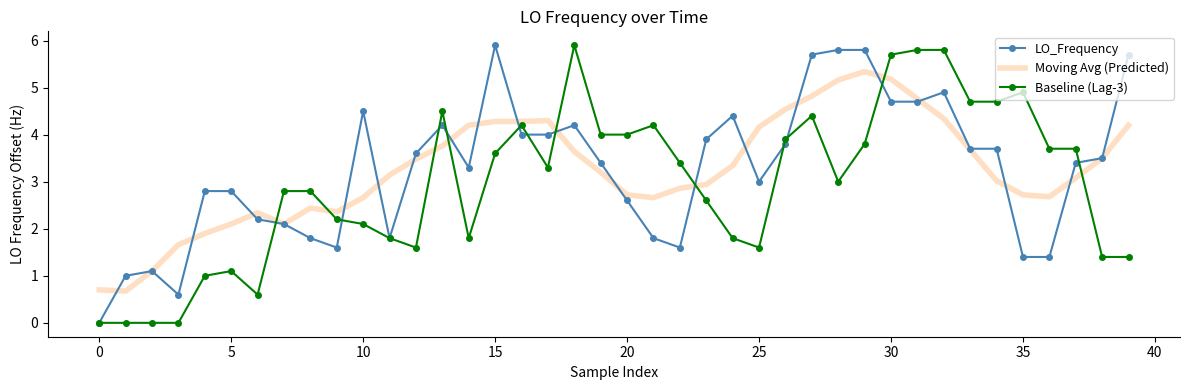

What is the greatest value displayed?

5.9